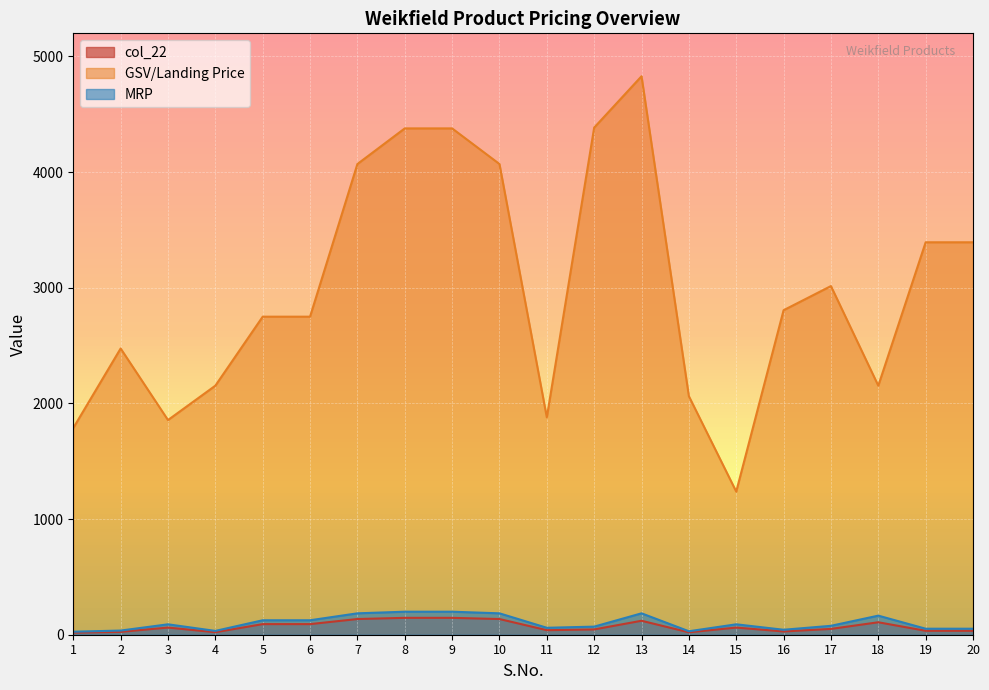

Which series has the largest range (max minus min)?

GSV/Landing Price